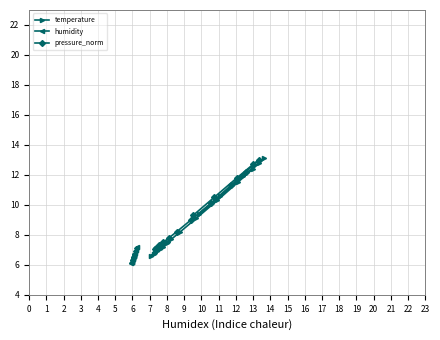

What is the lowest value of the temperature series?

6.6